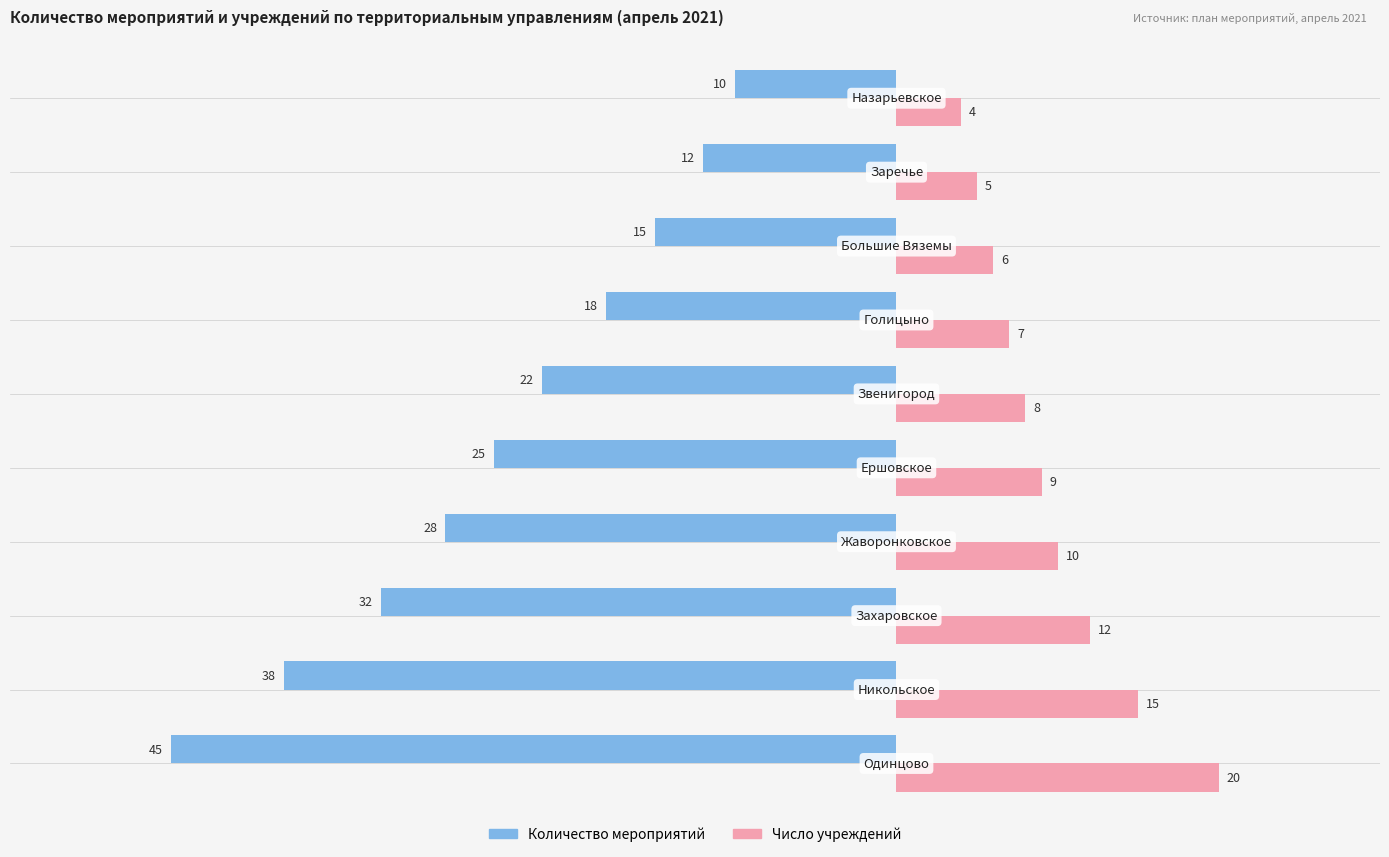

What is the sum of all Количество мероприятий values?

-245